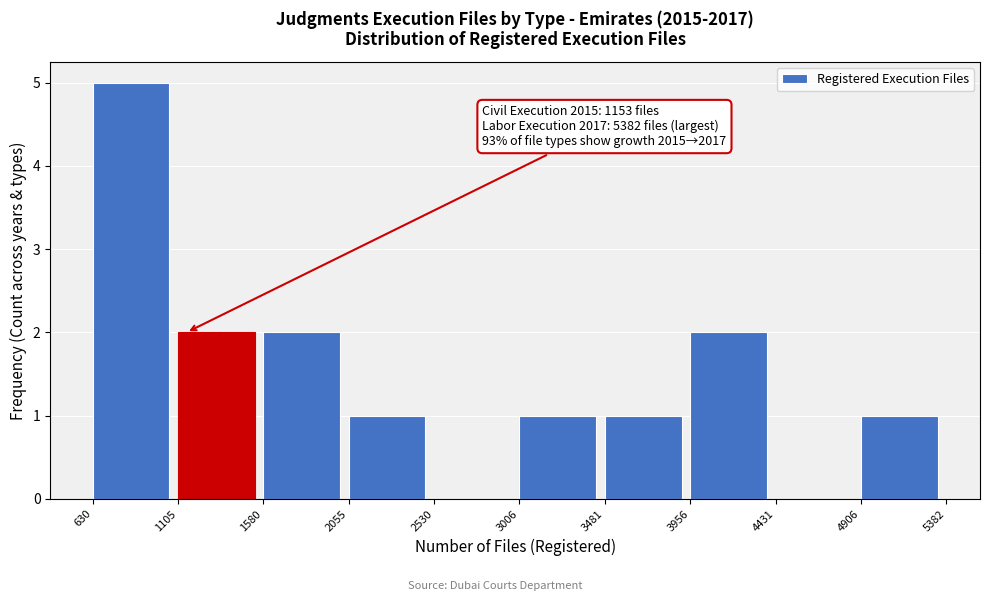

Which range on the x-axis has the tallest bar?

630 to 1105